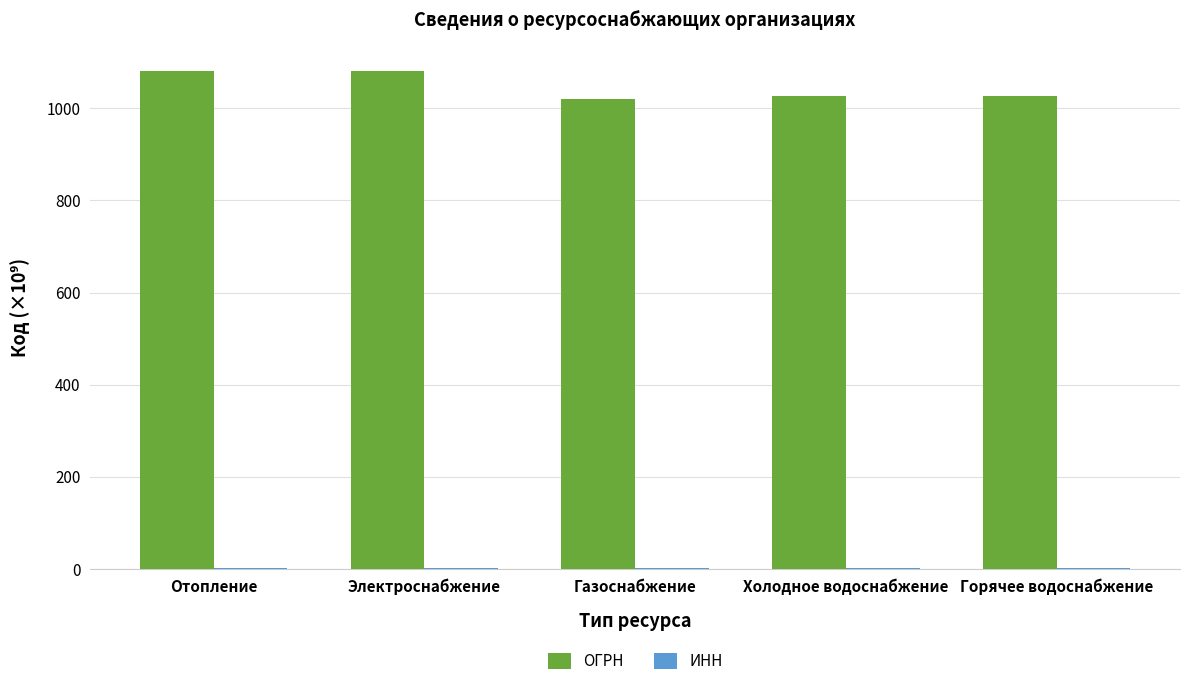

Which series has the largest range (max minus min)?

ОГРН